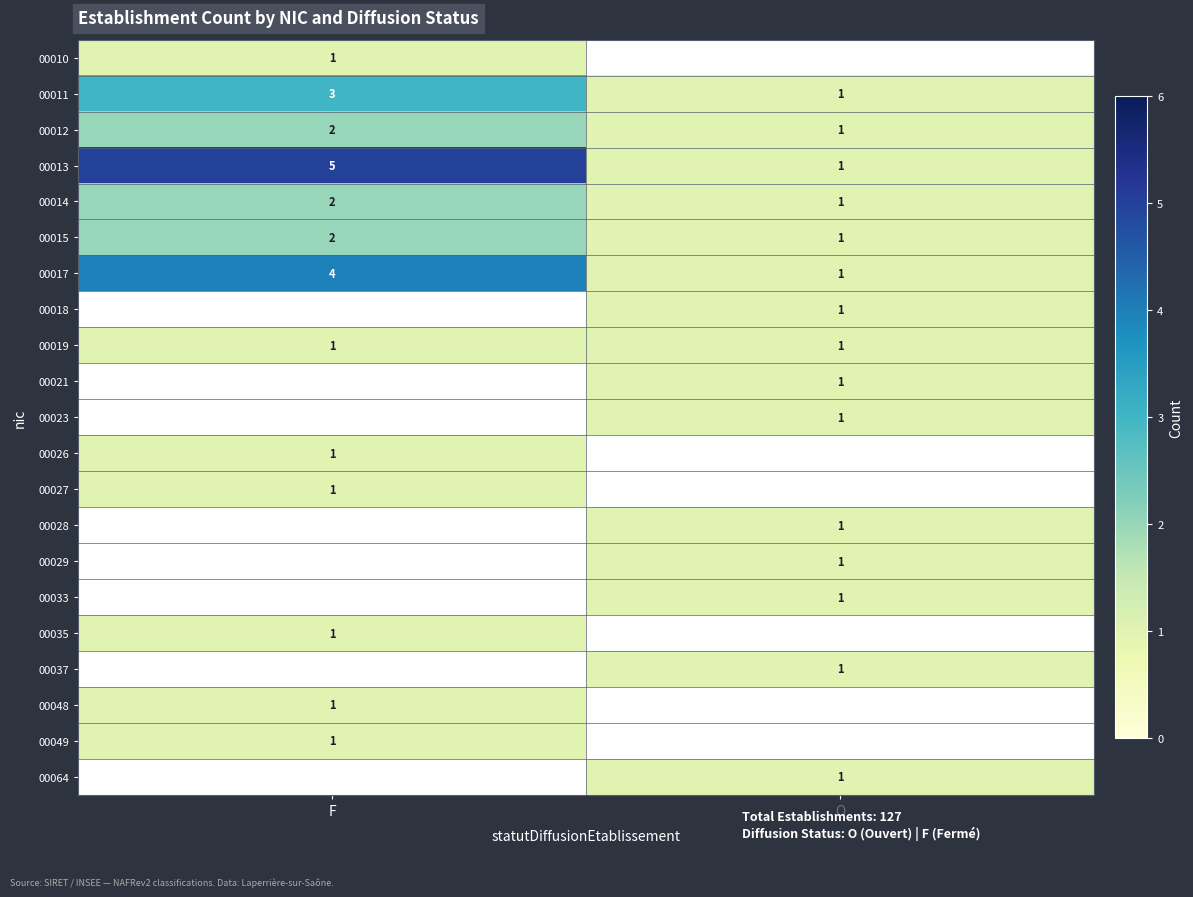

The 00011 series shows 3 at F. True or false?

True